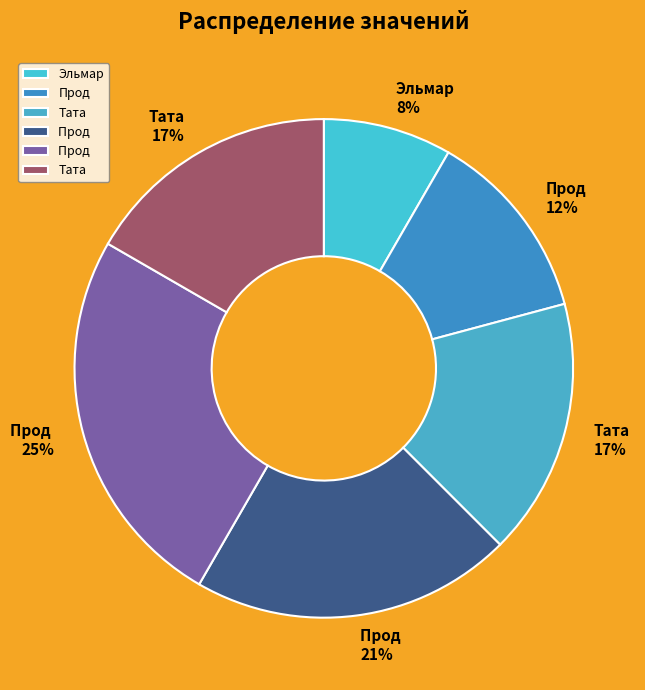

How many slices are in this pie chart?

6